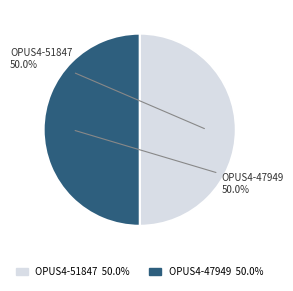

The OPUS4-51847 slice represents 61% of the pie. True or false?

False